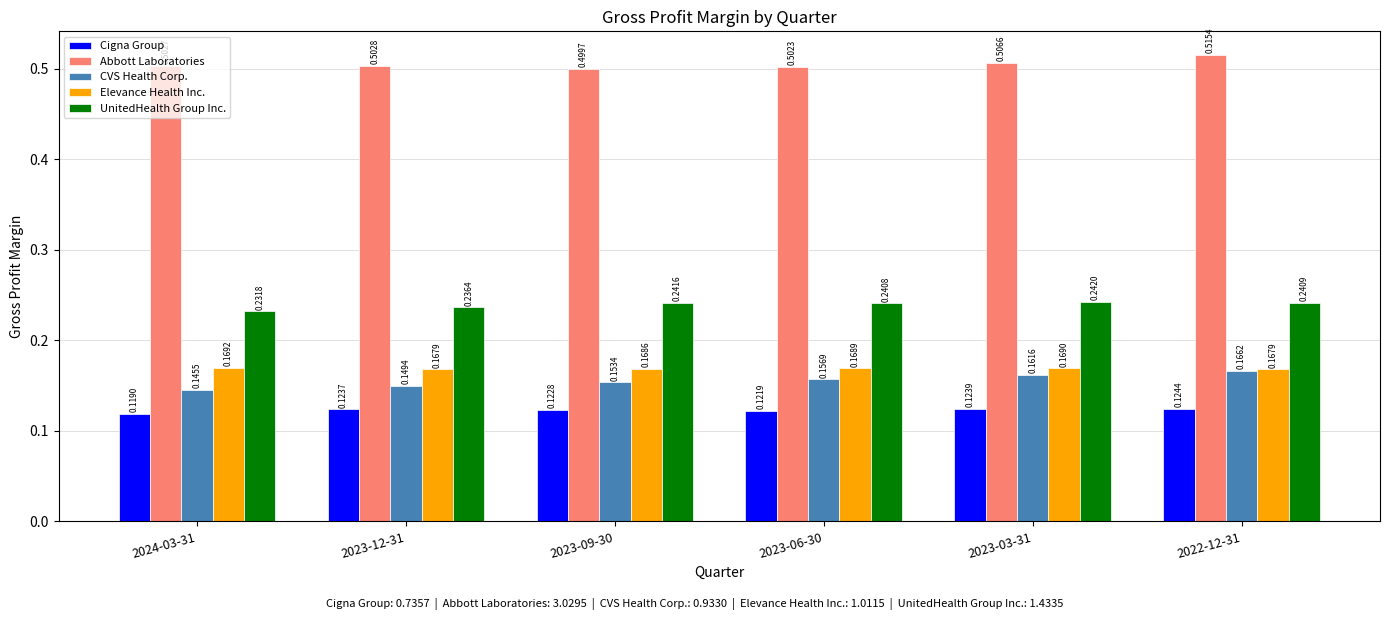

What is the sum of all Abbott Laboratories values?

3.0